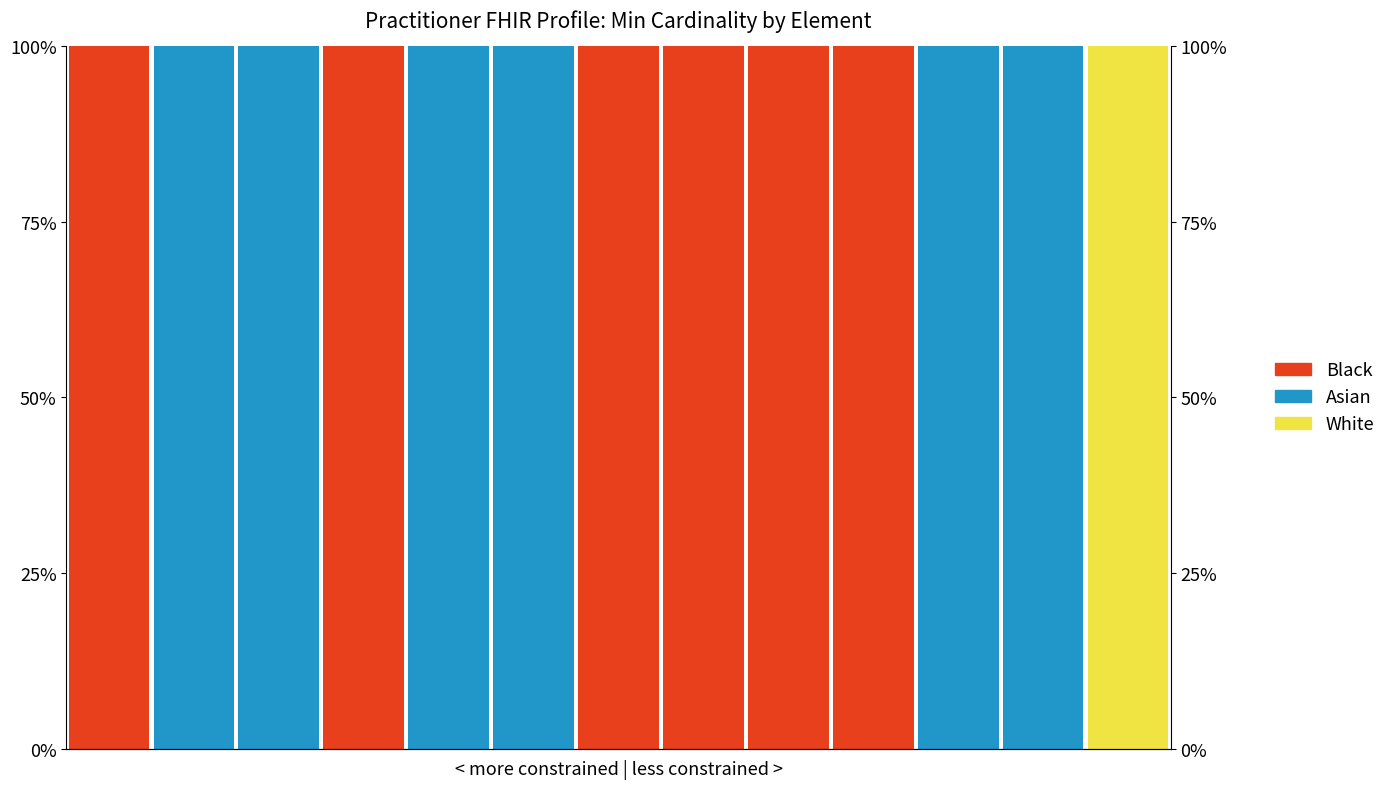

List the series in order of their peak value, highest first.

White, Asian, Black